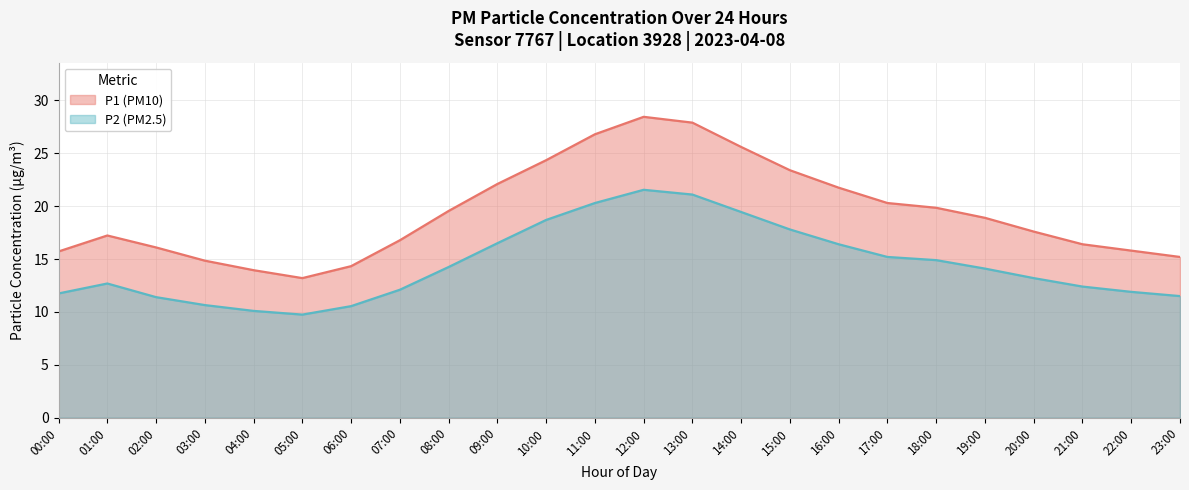

What is the average value of the P2 series?

14.5